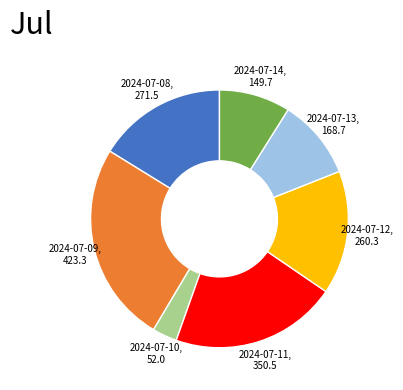

What is the ratio of the value at 2024-07-10 to the value at 2024-07-12?

0.2